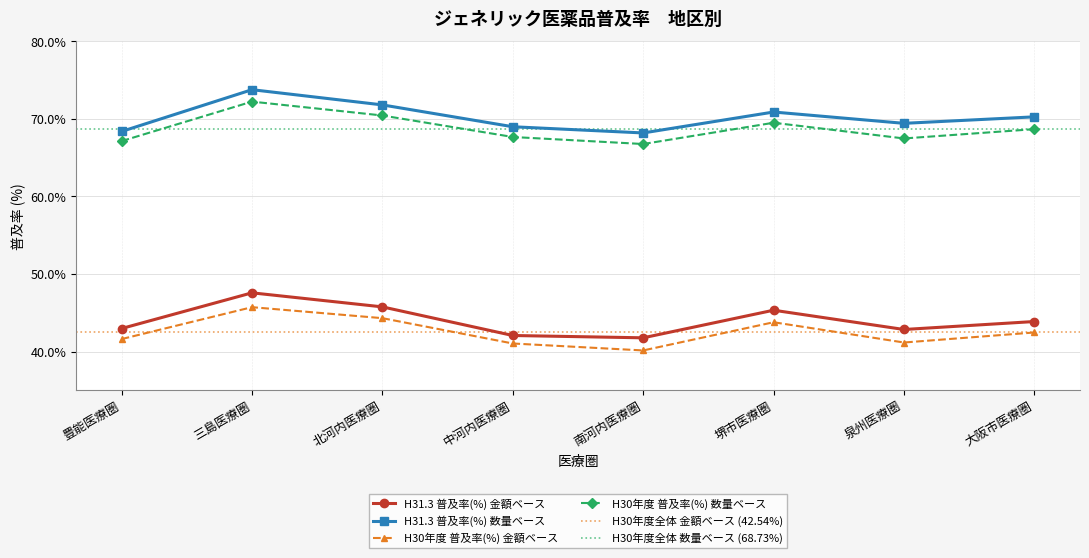

True or false: H31.3 普及率(%) 金額ベース and H31.3 普及率(%) 数量ベース cross at least once.

False